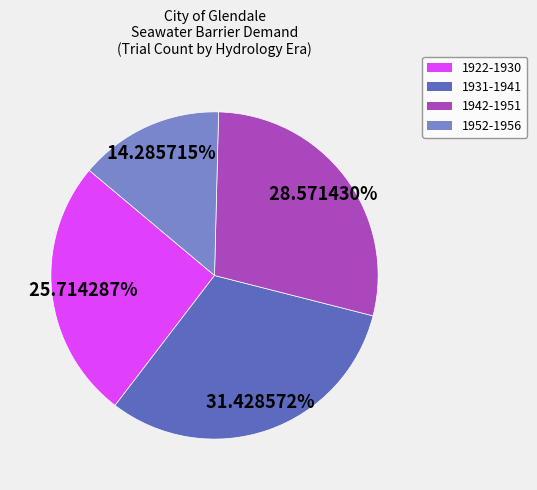

Is there a majority slice in this chart?

No